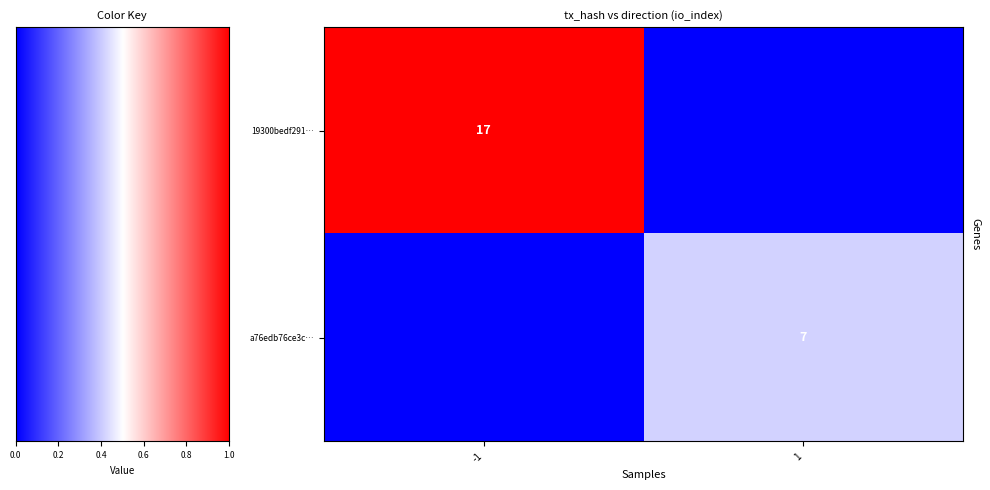

True or false: a76edb76ce3c… has a value of 7 at 1.

True